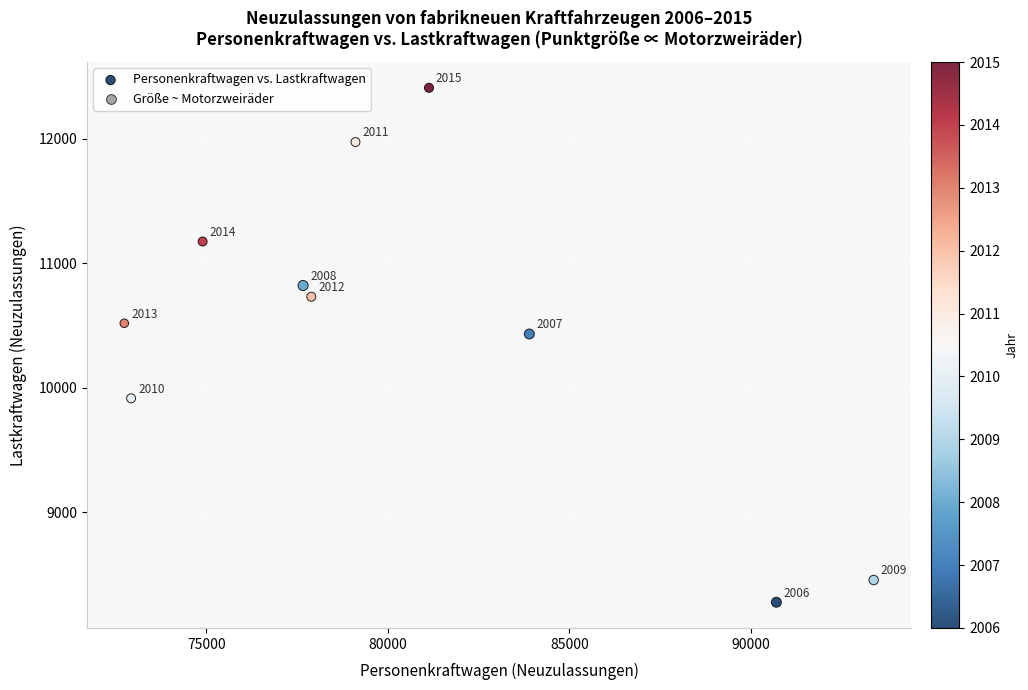

What Y value in the scatter plot is closest to 10343?

10432